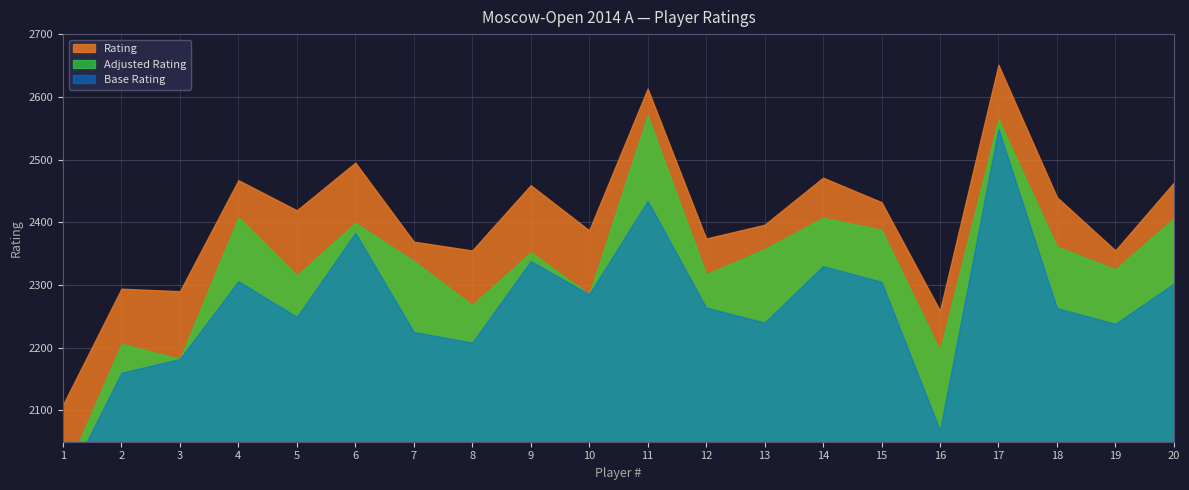

Rank the categories by value from highest to lowest.

17, 11, 6, 14, 4, 20, 9, 18, 15, 5, 13, 10, 12, 7, 8, 19, 2, 3, 16, 1